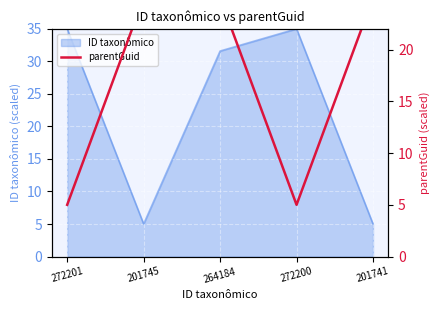

Where is ID taxonômico nearest to the value 20?

264184